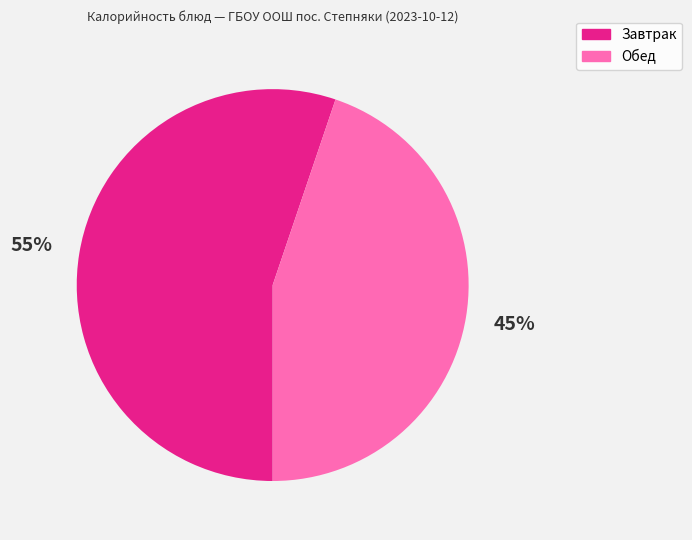

Is there any slice that represents more than half of the pie?

Yes